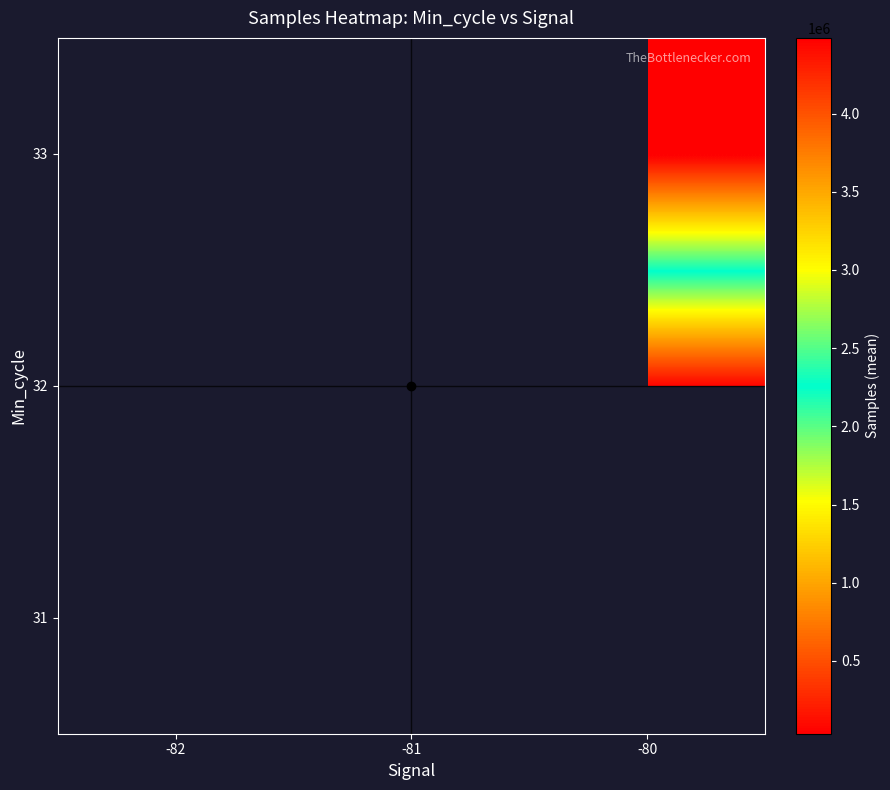

Between -81 and -82, which is larger?

-82